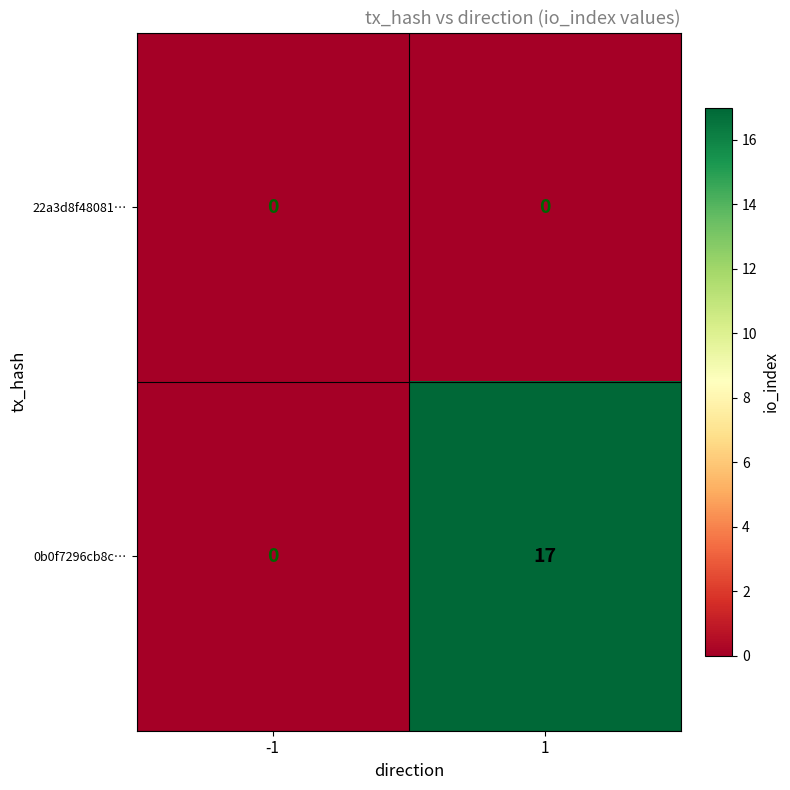

List the labels in order of 0b0f7296cb8c… value, smallest first.

-1, 1